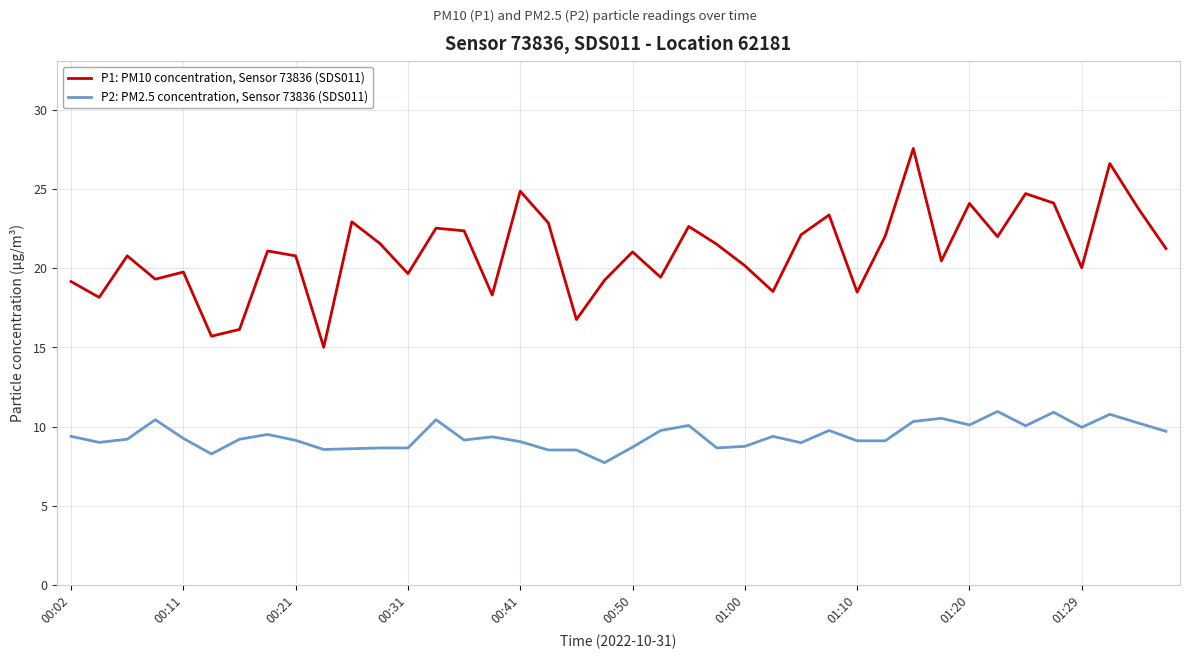

List the series in order of their overall mean, lowest first.

P2: PM2.5 concentration, Sensor 73836 (SDS011), P1: PM10 concentration, Sensor 73836 (SDS011)